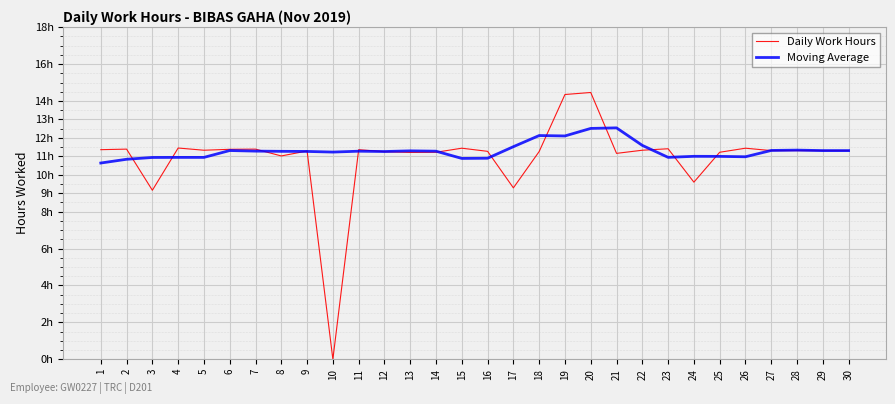

How many interior local valleys does the Moving Average series have?

6